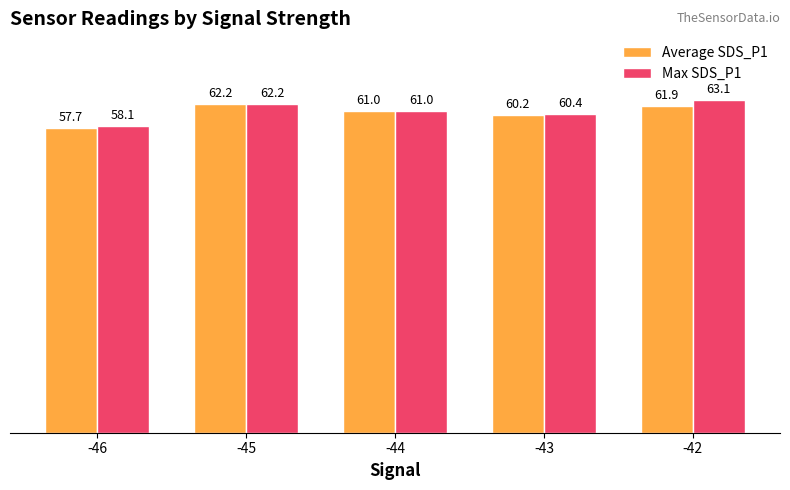

Which series has the largest range (max minus min)?

Max SDS_P1